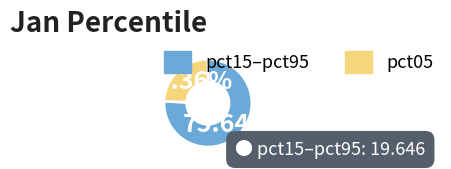

Do pct15–pct95 and pct05 together represent more than half of the pie?

Yes